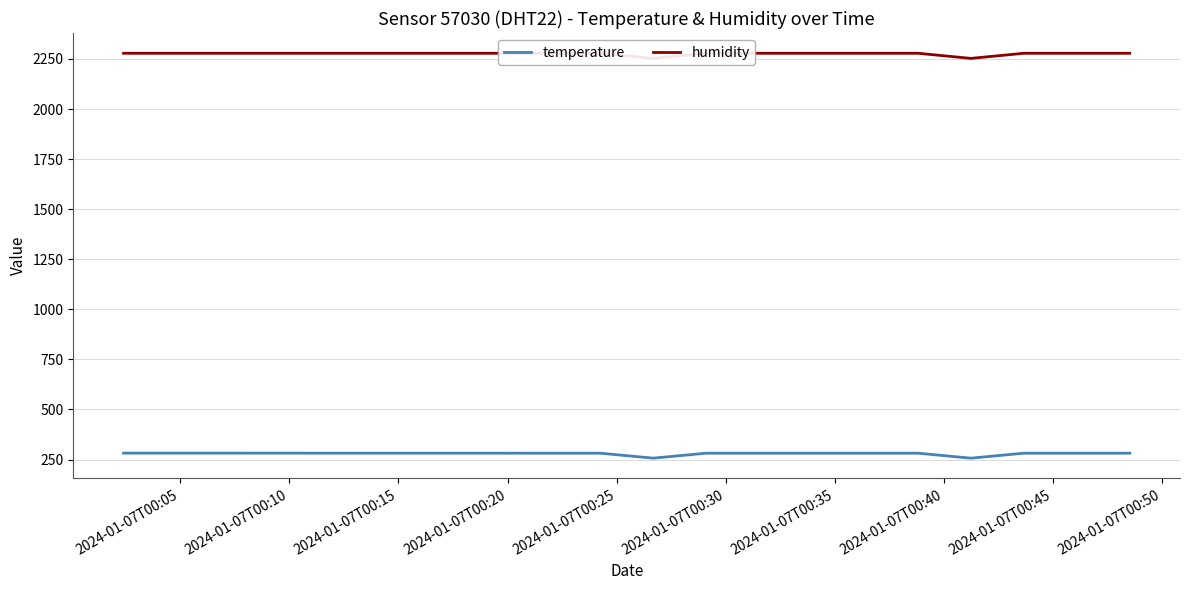

True or false: humidity and temperature cross at least once.

False